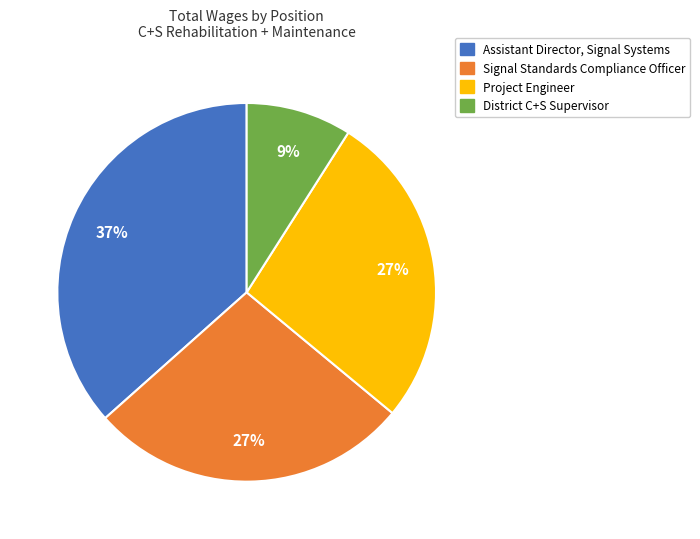

The Signal Standards Compliance Officer slice represents 39% of the pie. True or false?

False